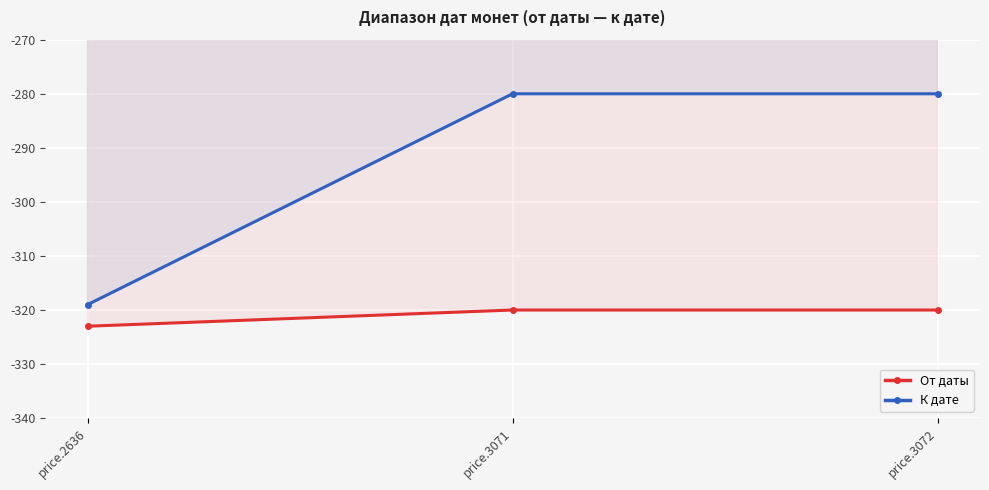

At which label does От даты reach its minimum?

price.2636